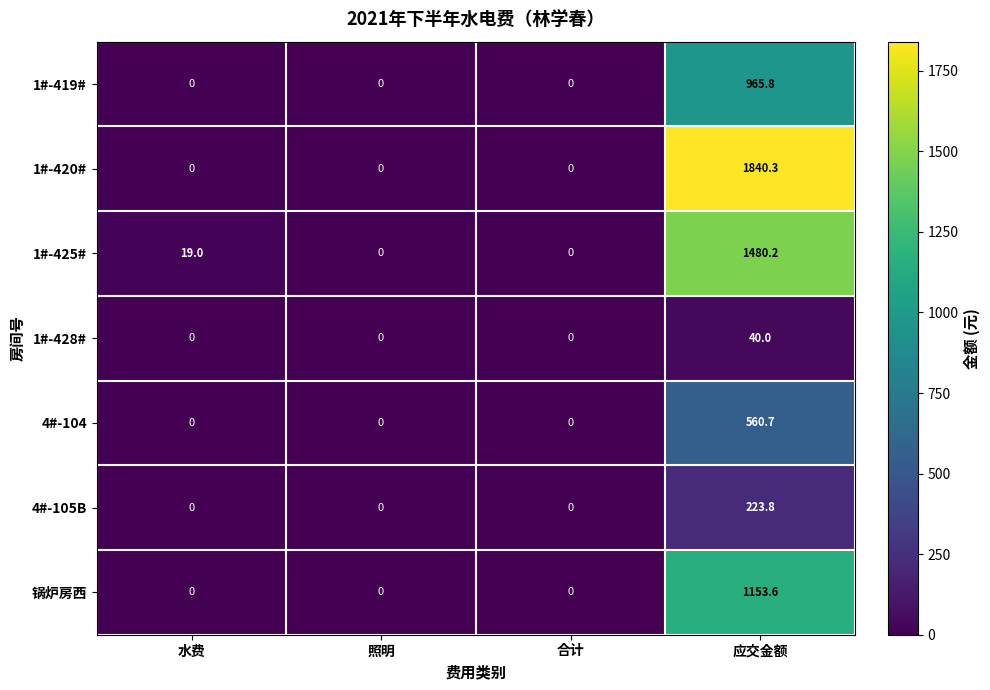

Reading left to right, what are all the values shown in this chart?

1#-419#: 0.0	0.0	0.0	965.8
1#-420#: 0.0	0.0	0.0	1840.3
1#-425#: 19.0	0.0	0.0	1480.2
1#-428#: 0.0	0.0	0.0	40.0
4#-104: 0.0	0.0	0.0	560.7
4#-105B: 0.0	0.0	0.0	223.8
锅炉房西: 0.0	0.0	0.0	1153.6